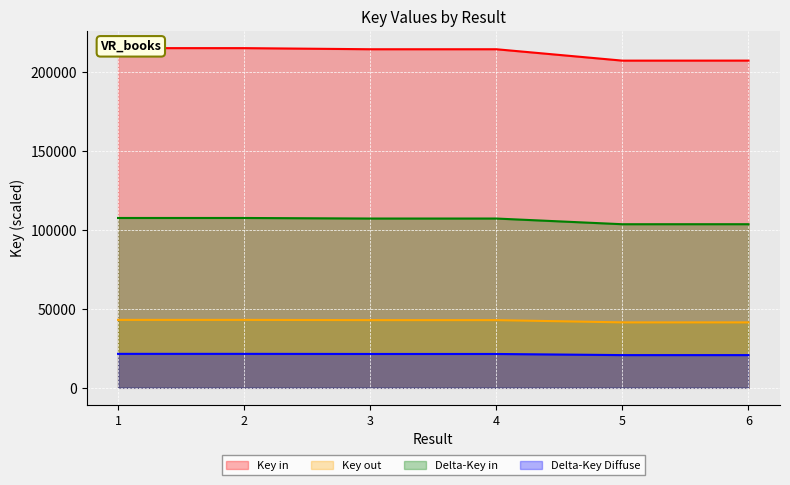

Which label corresponds to the largest value in the chart?

1